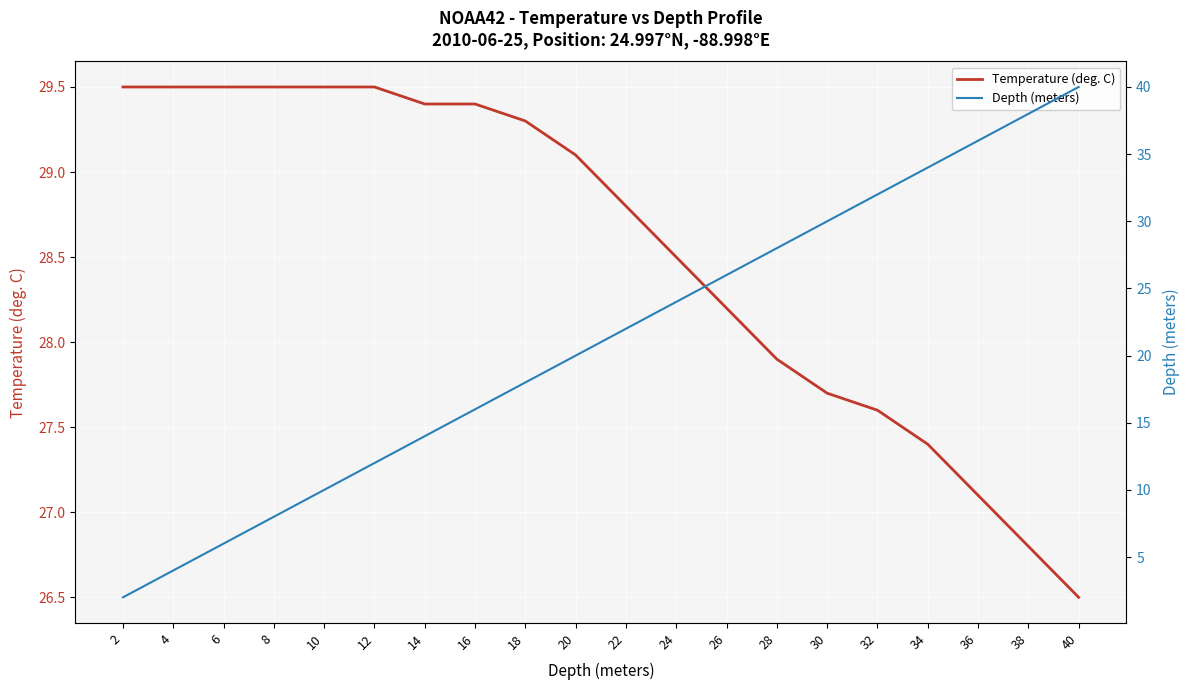

How many data points does each series have?

20